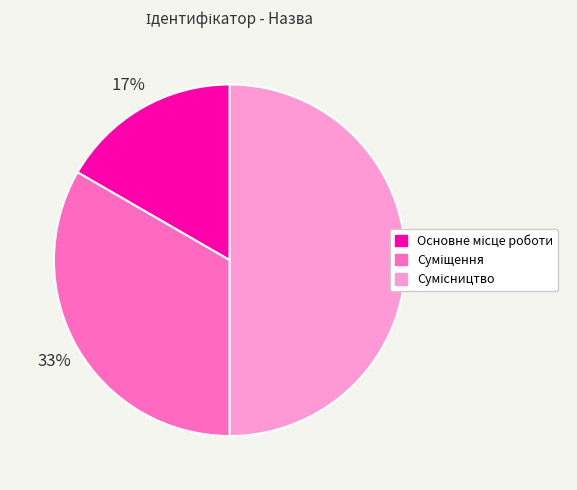

To the nearest percent, what is the difference between the largest and smallest slice percentages?

33%